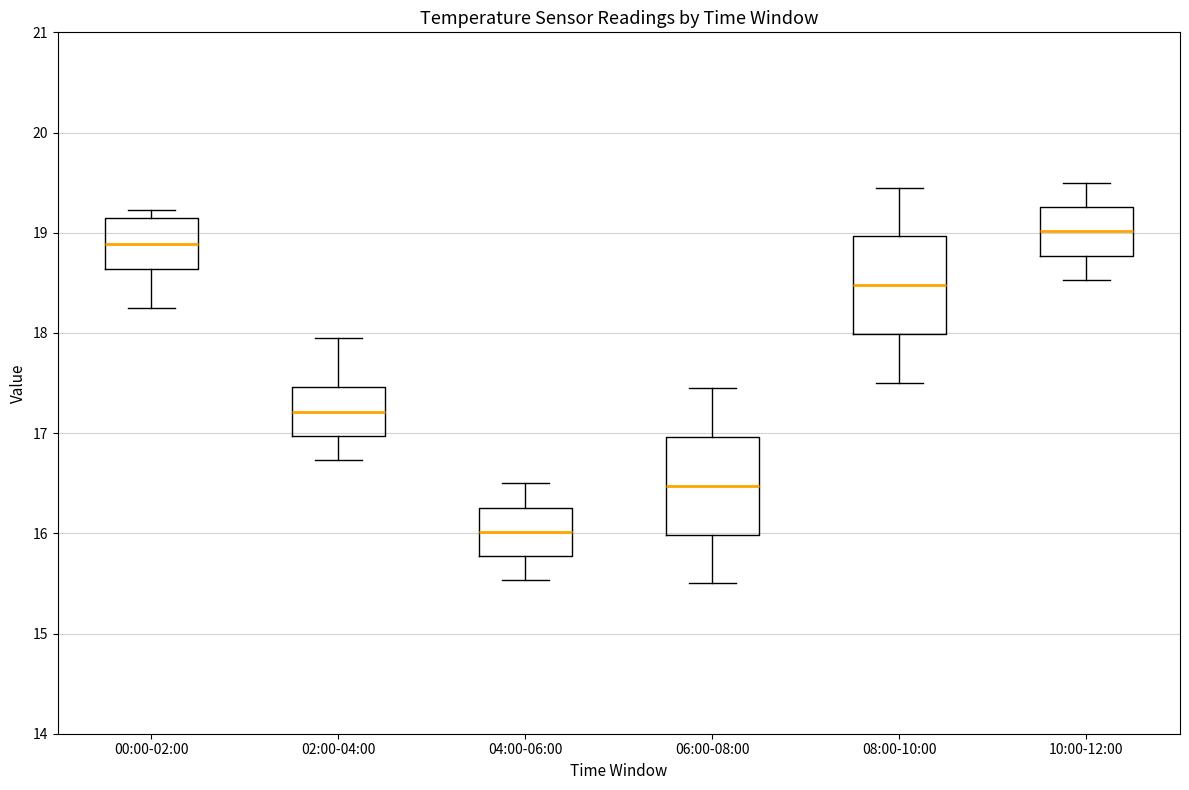

Which box's median line is the lowest?

04:00-06:00